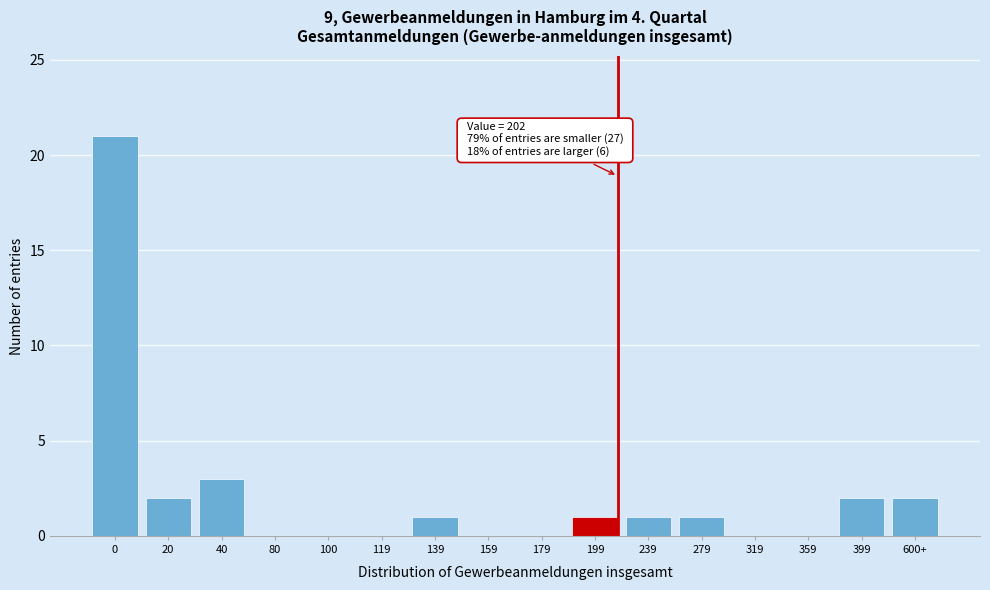

Reading left to right, what are all the values shown in this chart?

0=21	20=2	40=3	80=0	100=0	119=0	139=1	159=0	179=0	199=1	239=1	279=1	319=0	359=0	399=2	600+=2